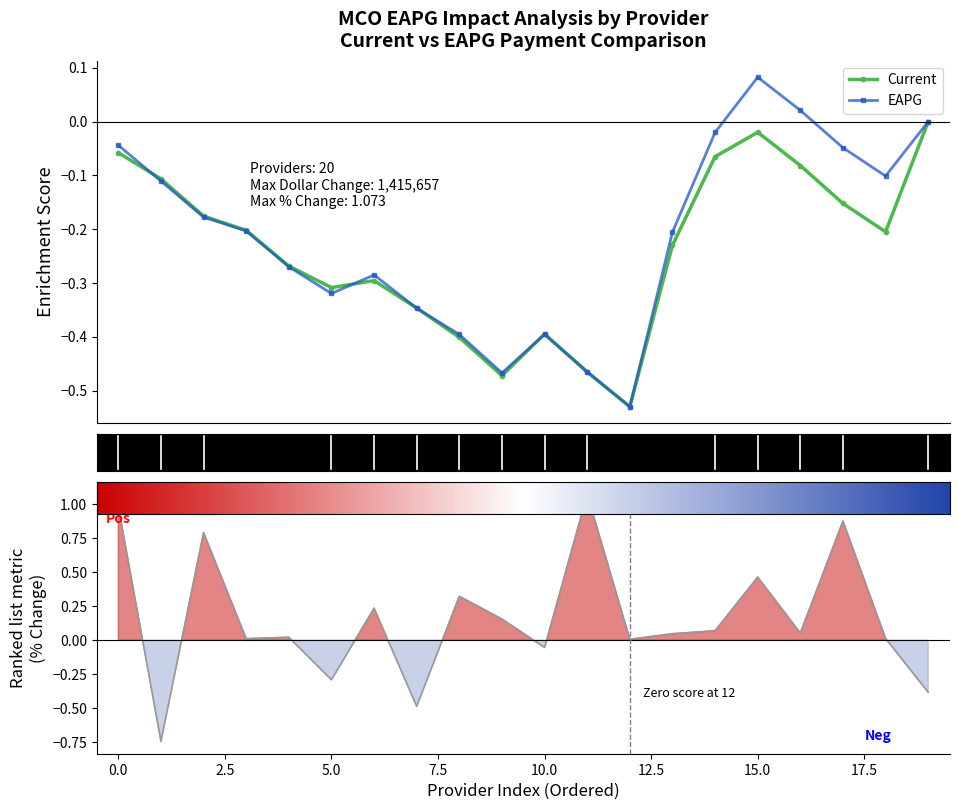

At 7.5, list the series in order from largest to smallest.

% Change, Current, EAPG